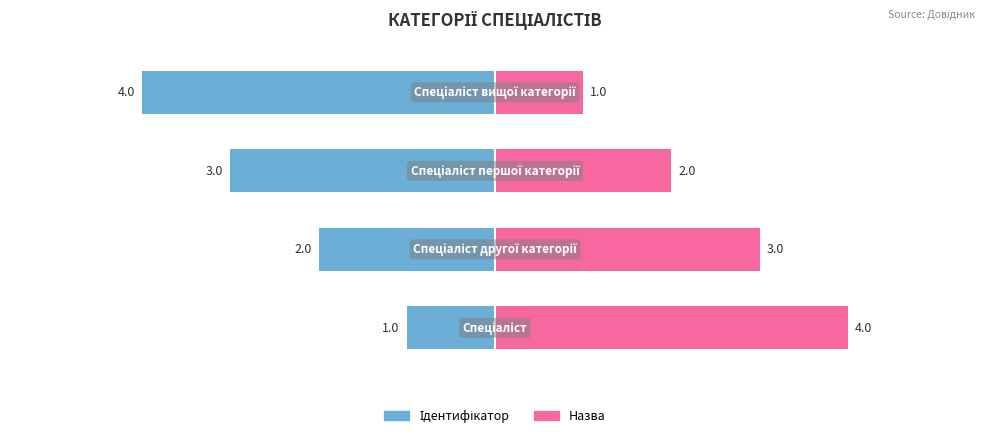

The Ідентифікатор series shows -1 at 0. True or false?

True